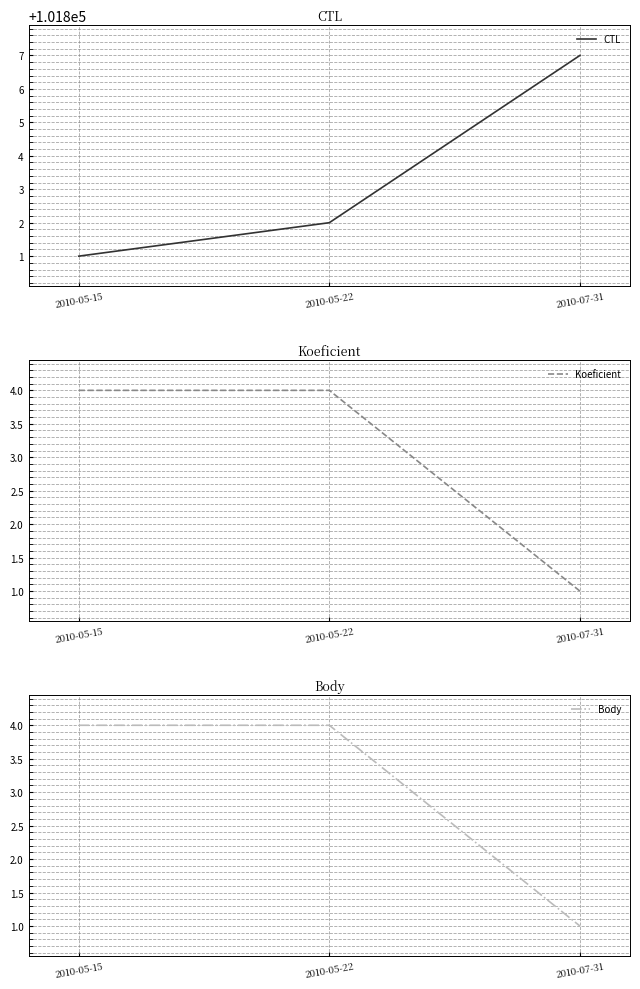

What is the average value of the CTL series?

101803